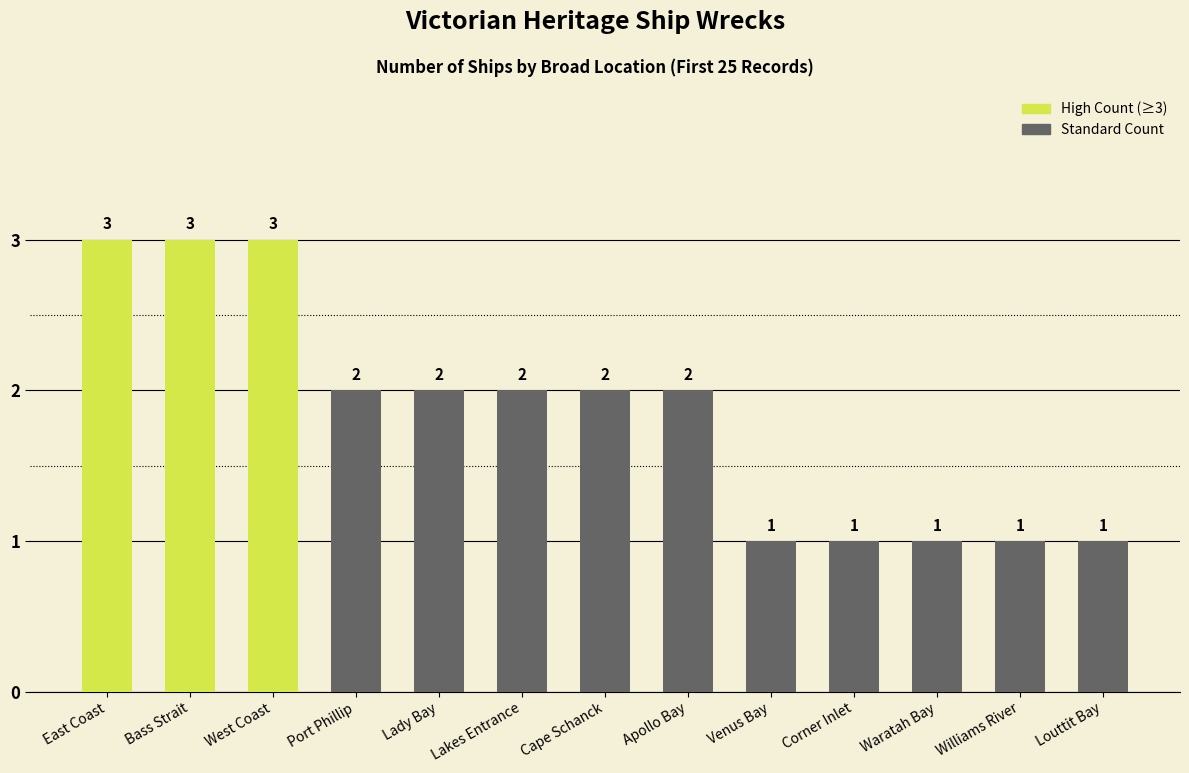

Approximately how many times larger is the value at Port Phillip compared to East Coast?

0.7